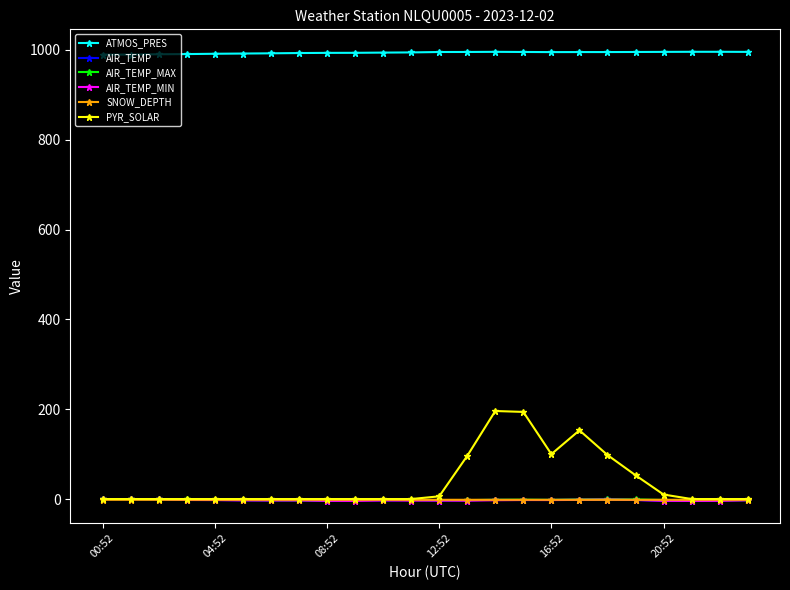

Is this an area chart (filled region under the line)?

No